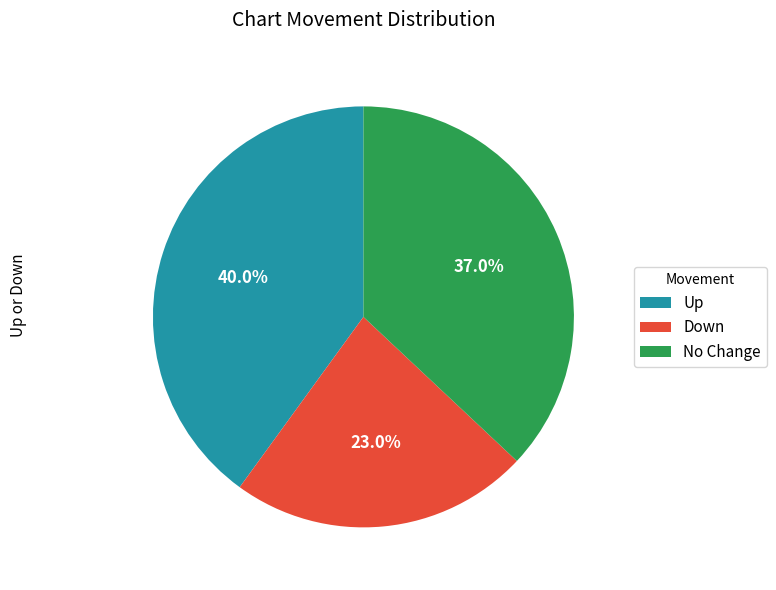

To the nearest percent, what is the average slice percentage?

33%